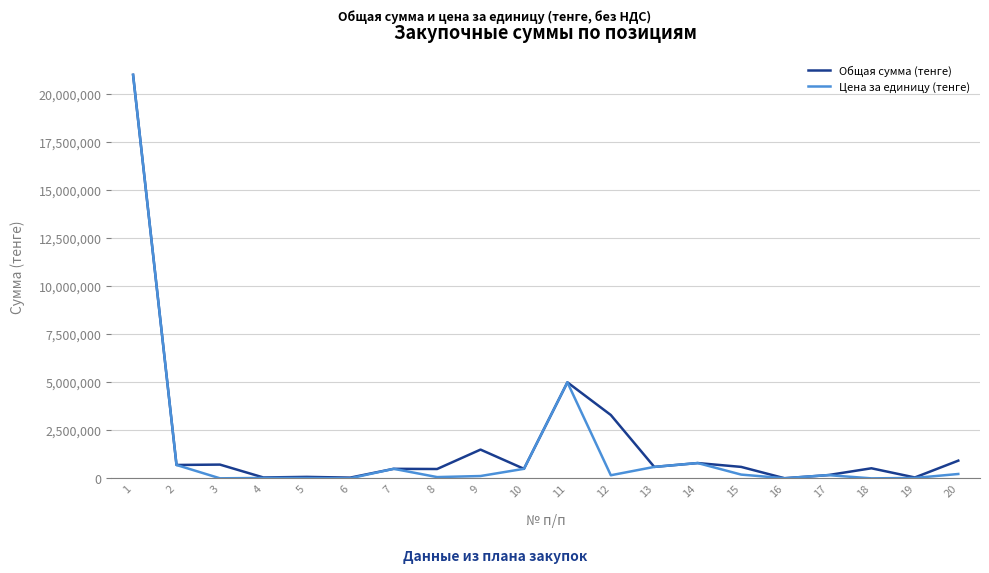

Between 5 and 9, which series saw the biggest shift?

Общая сумма (тенге)